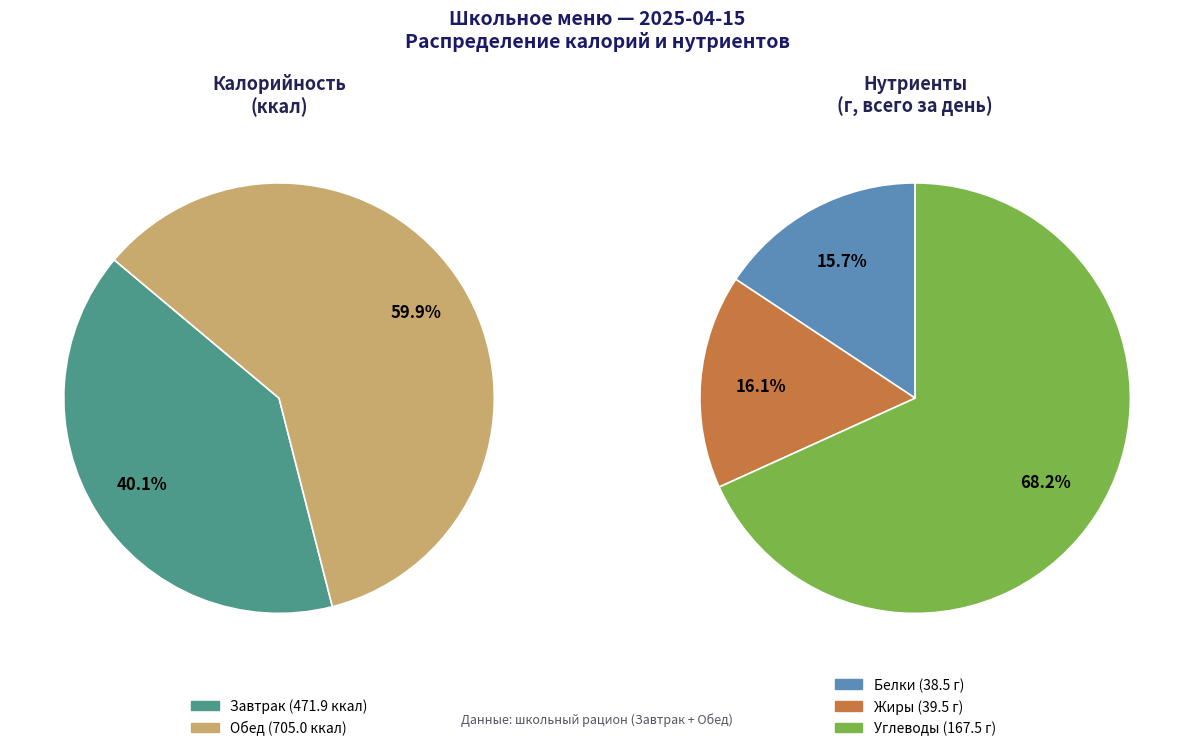

To the nearest percent, what percentage of the pie is Завтрак?

40%